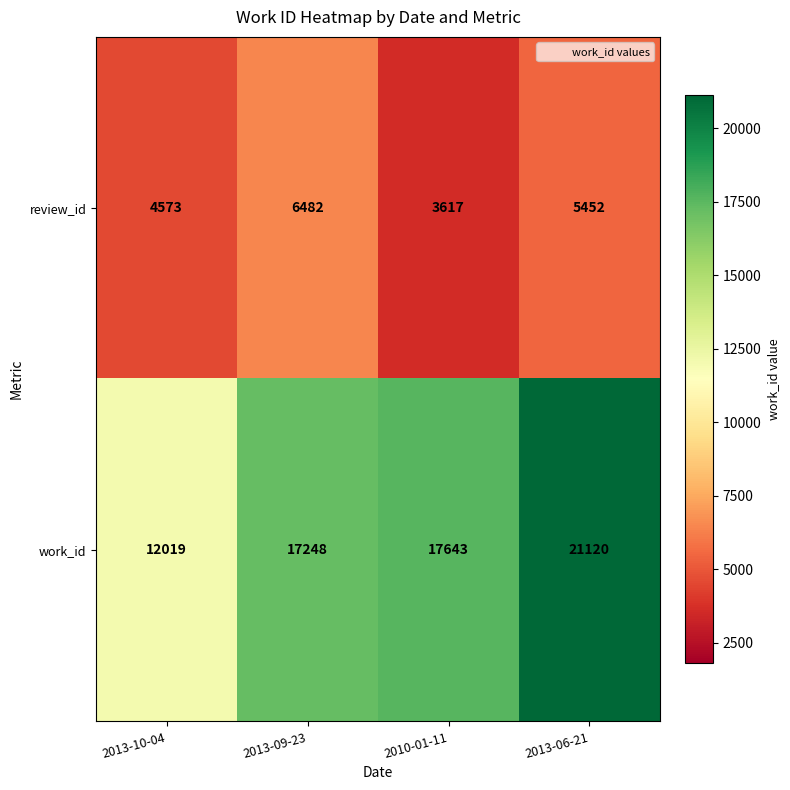

What is the maximum value for work_id?

21120